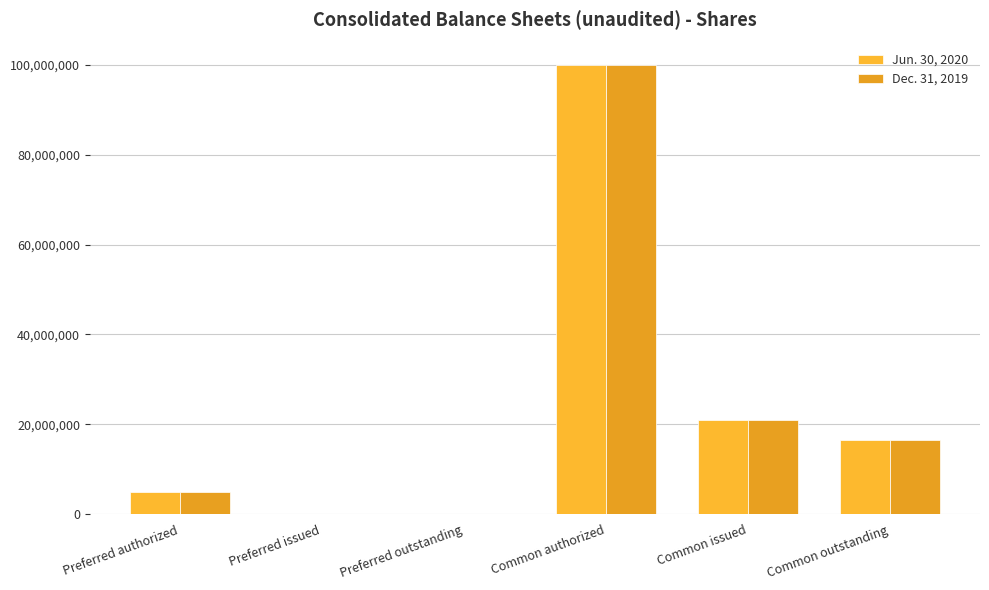

Does the chart contain stacked bars?

No